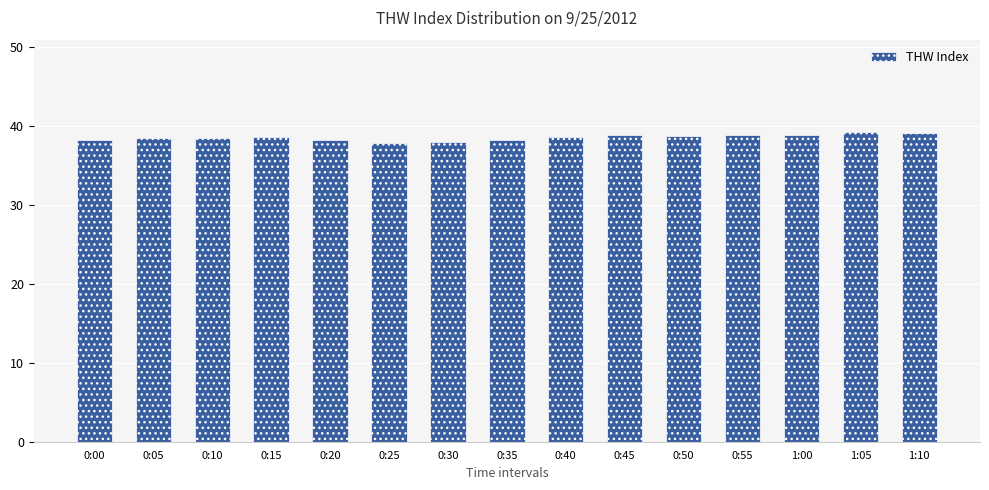

What is the difference between the second highest and minimum values?

1.2